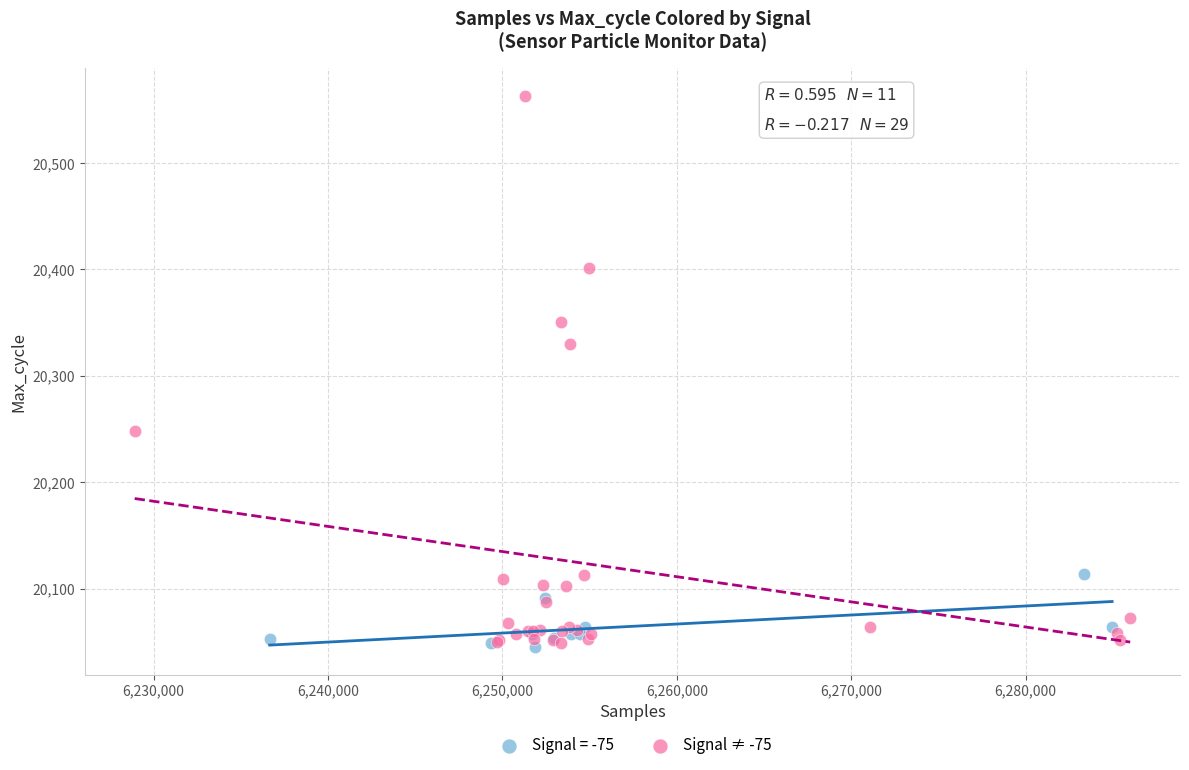

Which series has the widest spread of Y values?

Signal ≠ -75